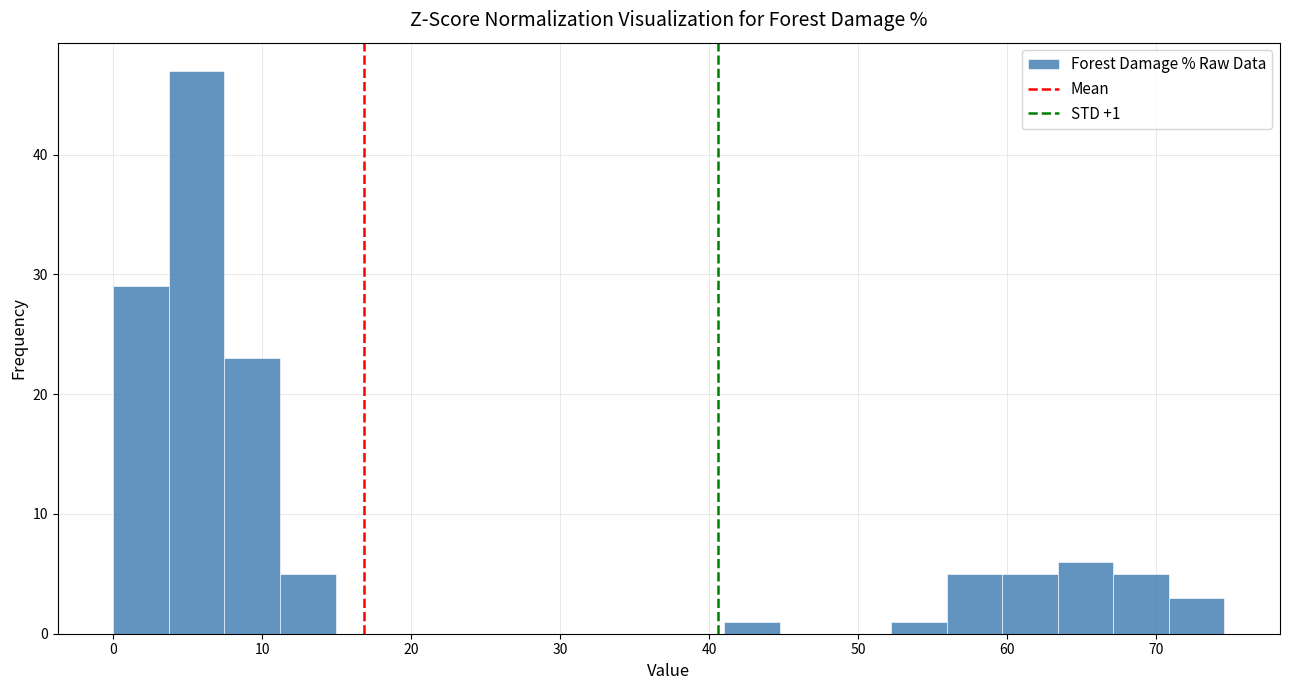

Around what value on the x-axis is the tallest bar? Give the approximate position of its centre, as read against the axis.

6